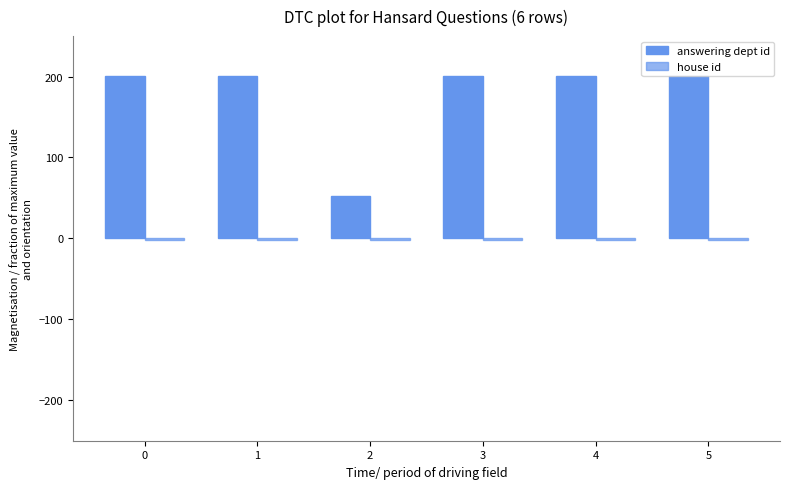

Are the bars horizontal?

No